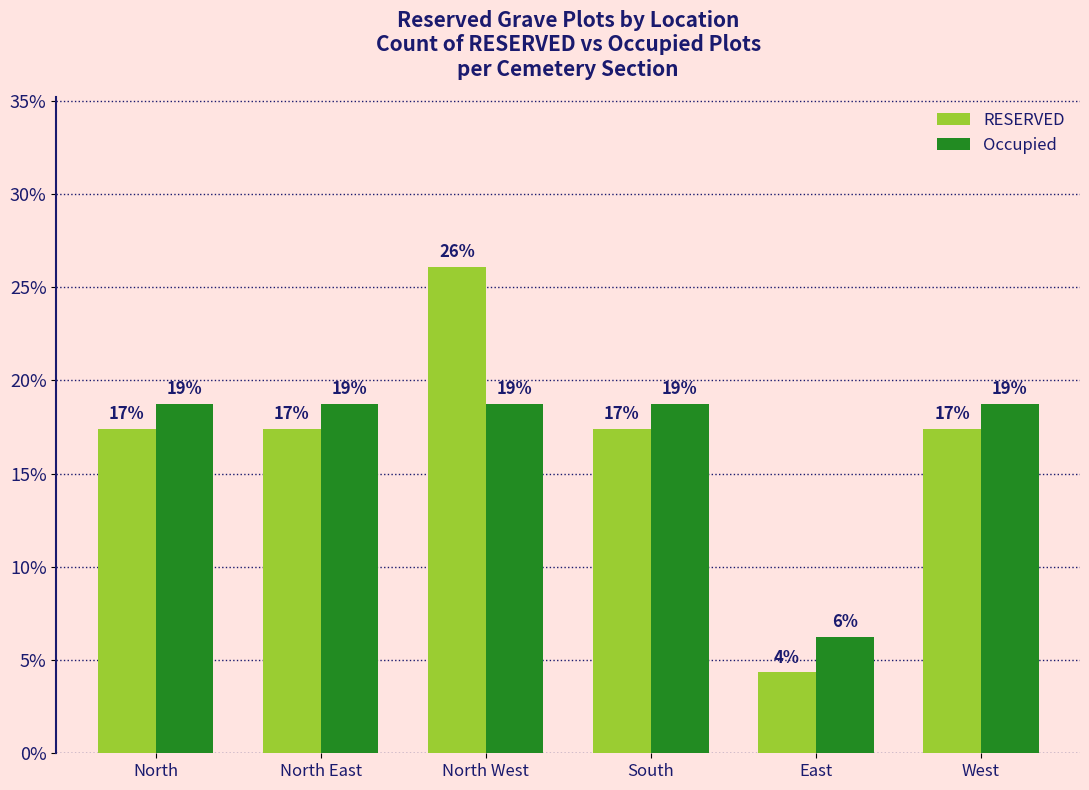

Does the chart contain any negative values?

No